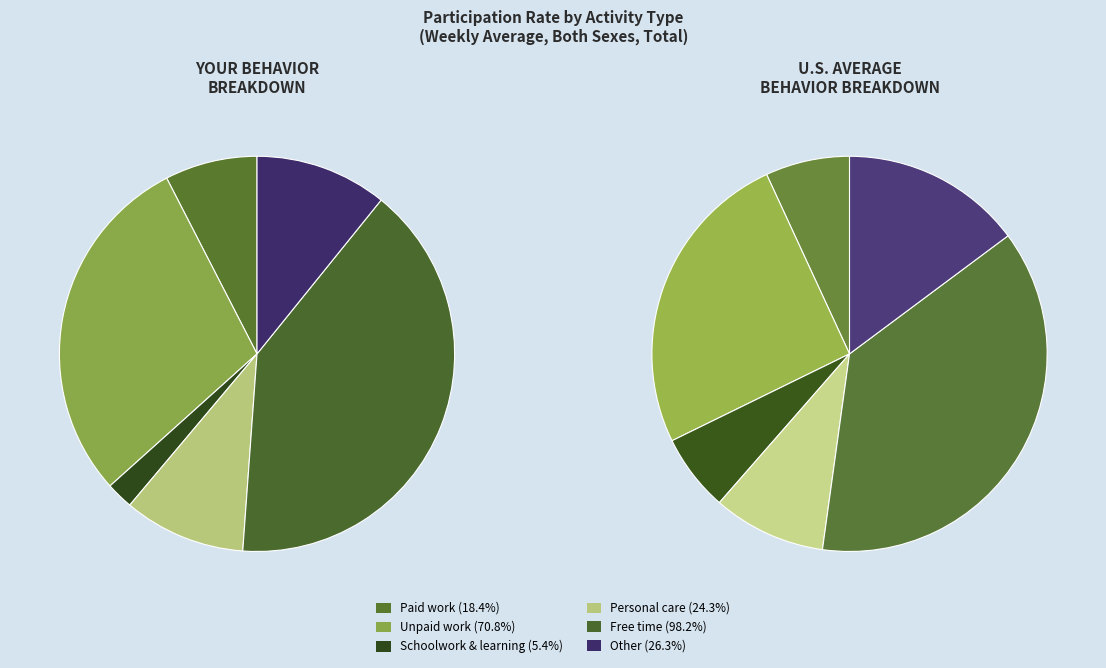

Which slice is the largest?

5_Free time